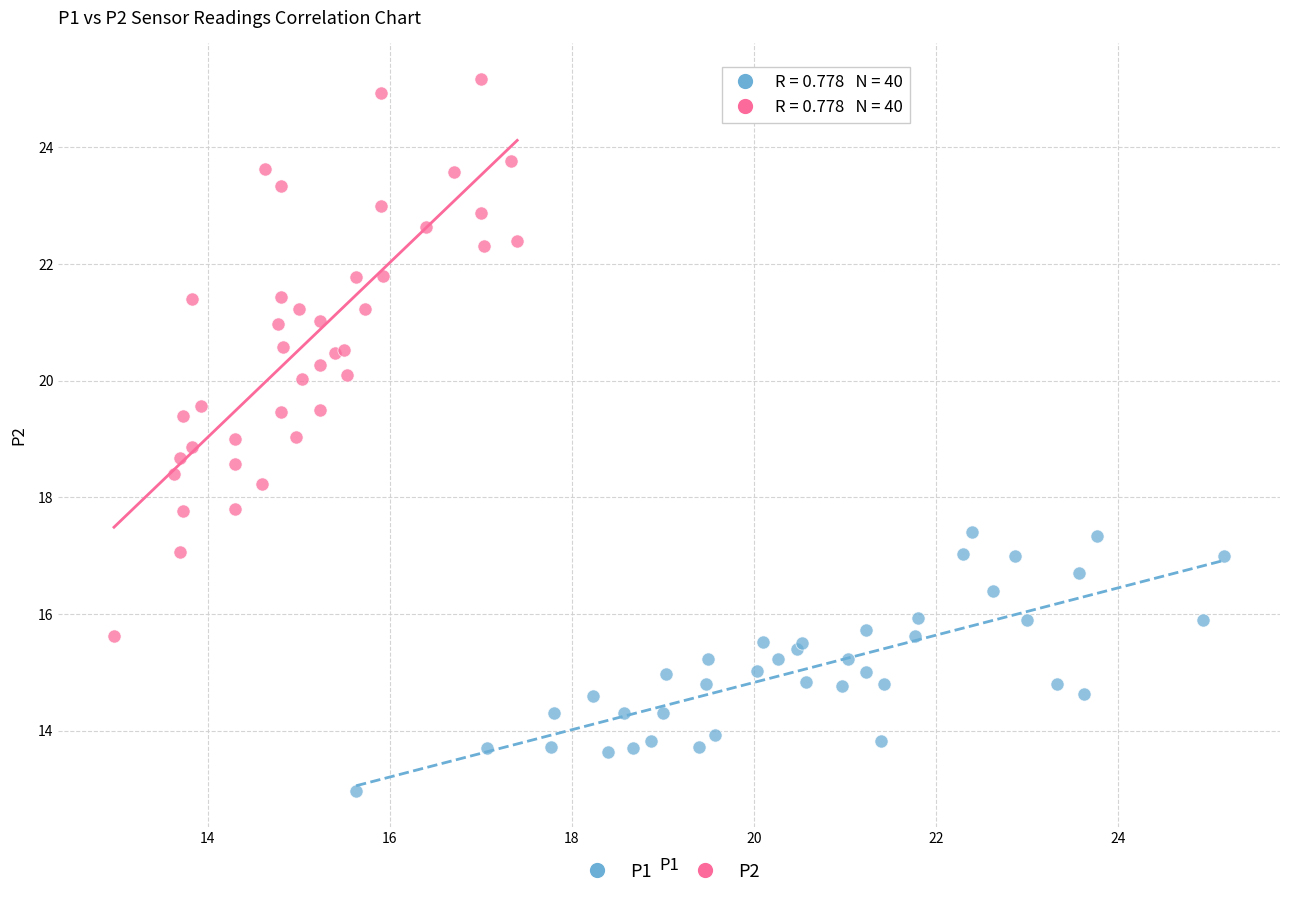

Which series has the largest Y range (max minus min)?

P2